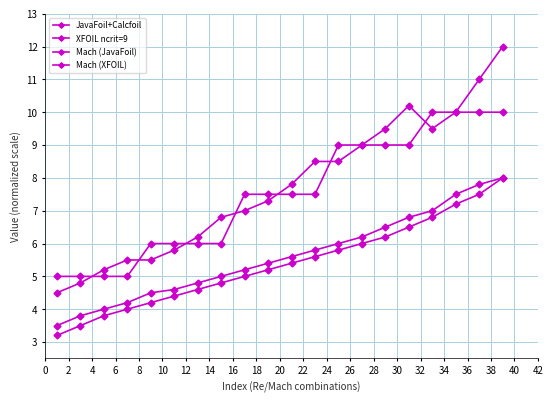

How many data points in JavaFoil+Calcfoil are less than 7?

8